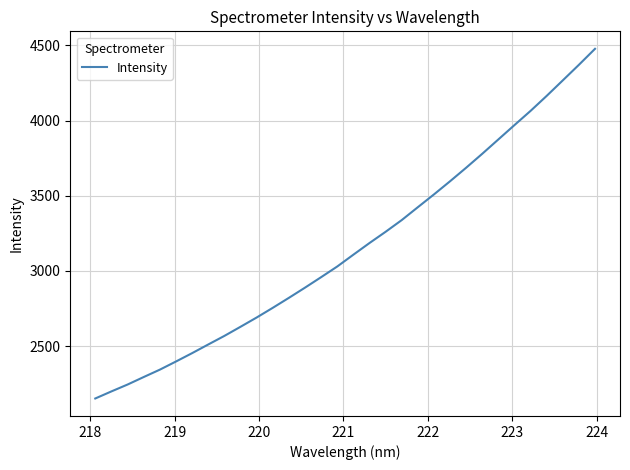

What is the difference between the maximum and minimum values?

2324.3